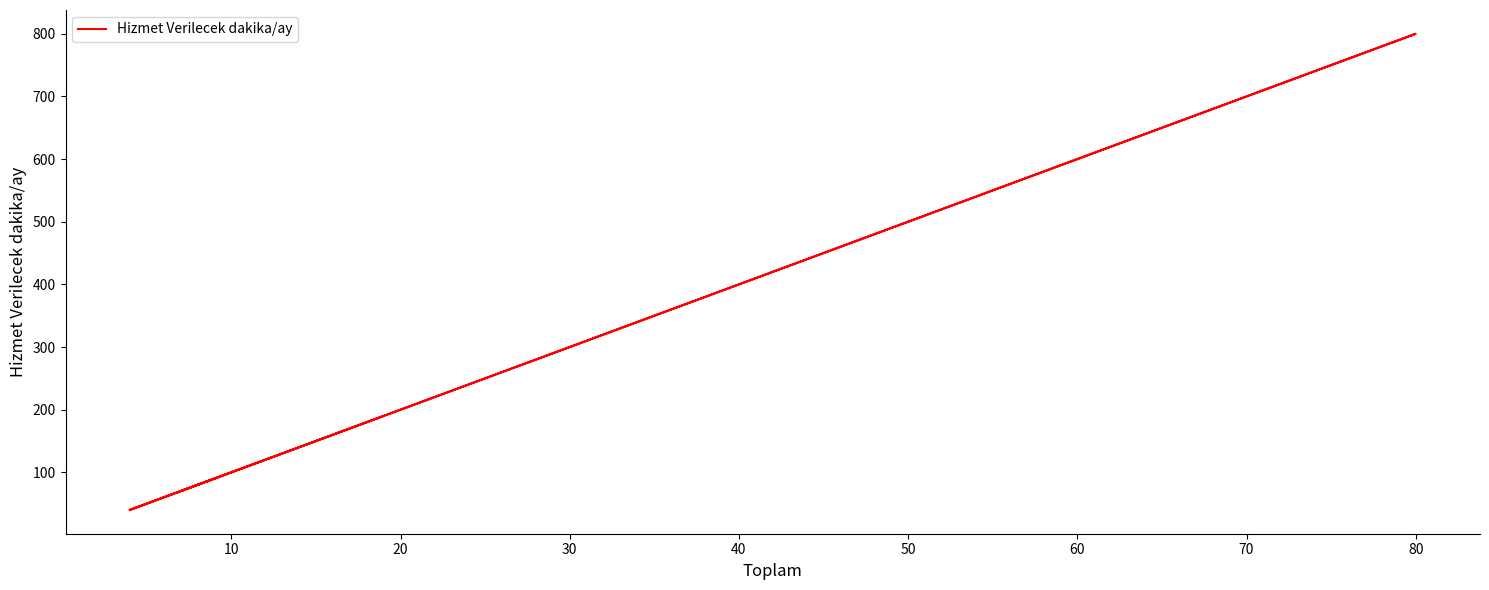

Reading left to right, list all the values displayed in this chart.

190	40	800	70	90	40